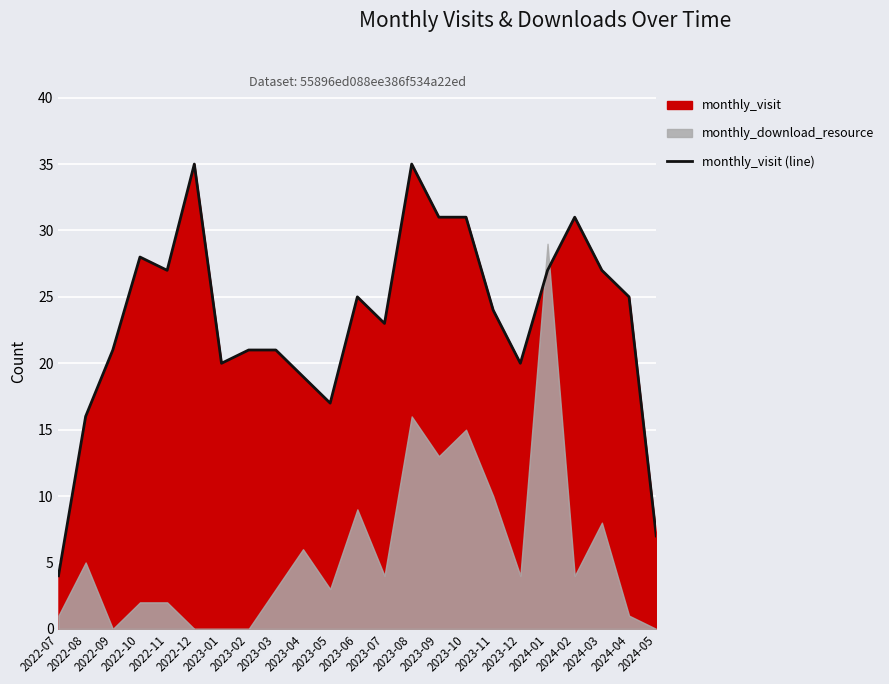

What is the difference between the maximum and second lowest values?

28